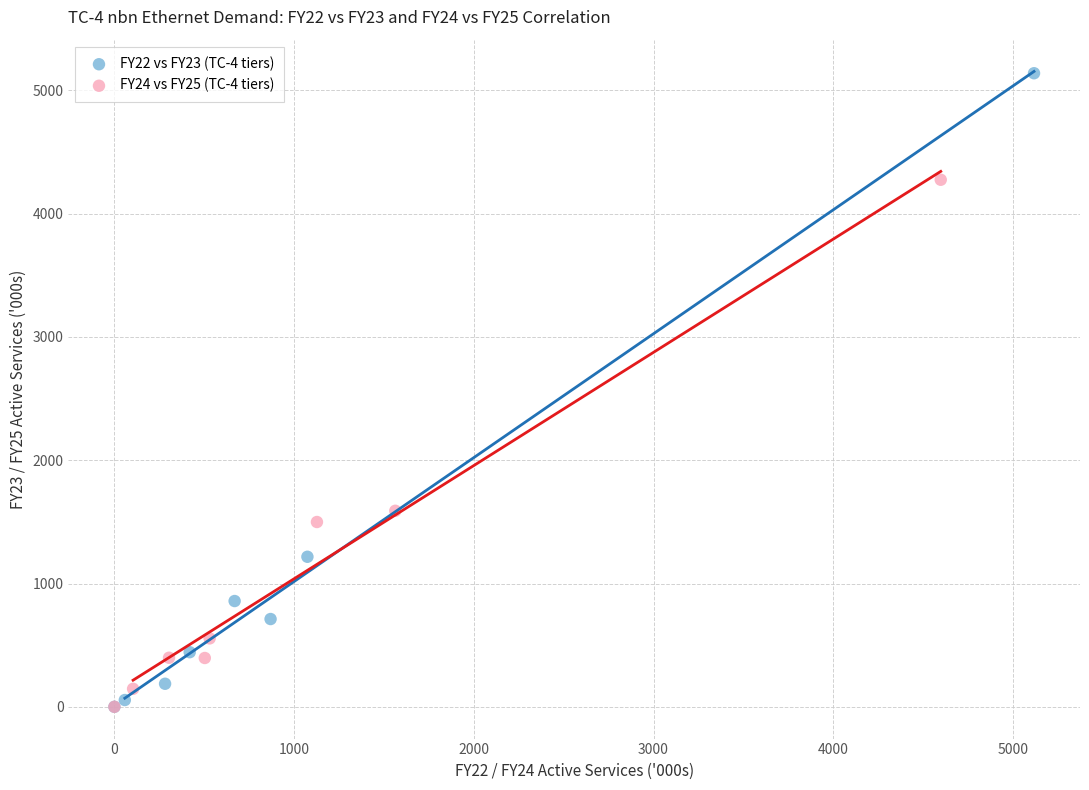

Which series contains the highest Y value?

FY22 vs FY23 (TC-4 tiers)